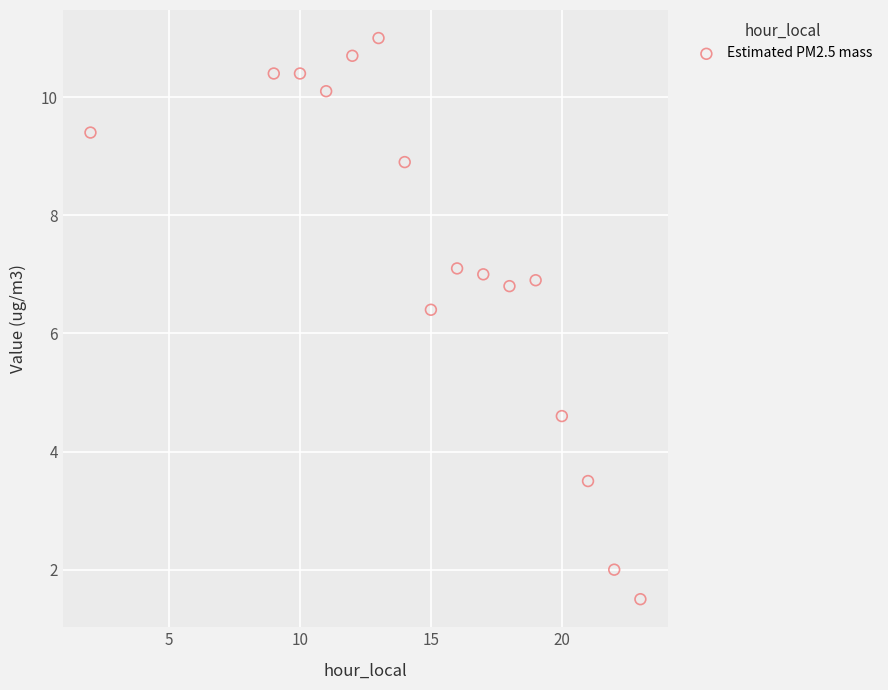

What Y value in the scatter plot is closest to 6?

6.4